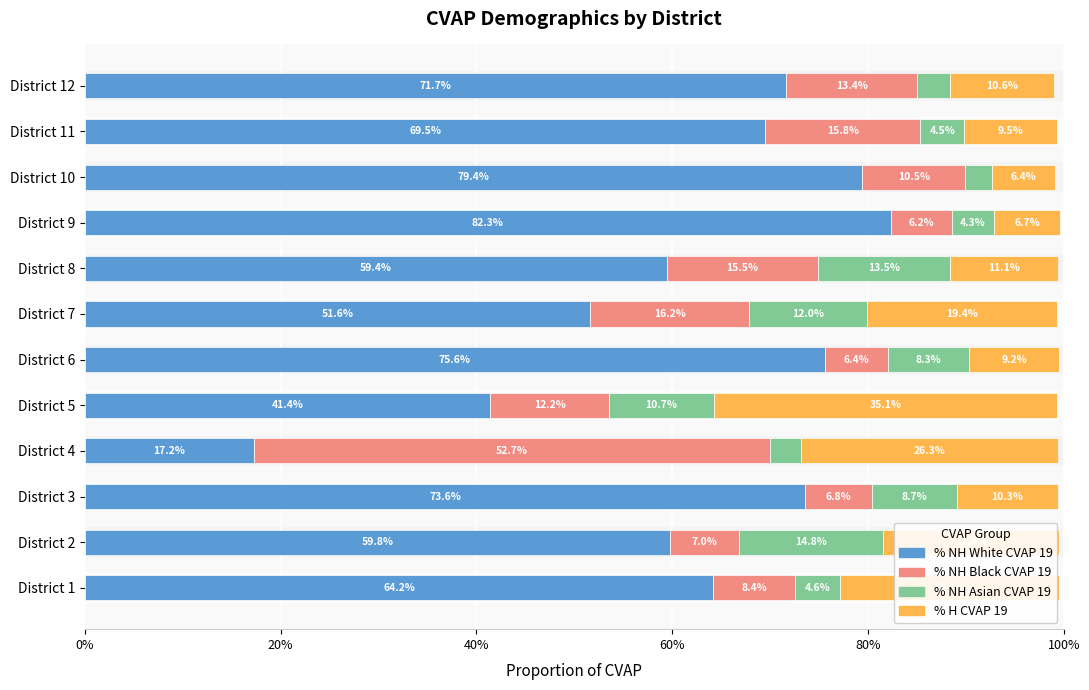

What is the sum of all % H CVAP 19 values?

1.8